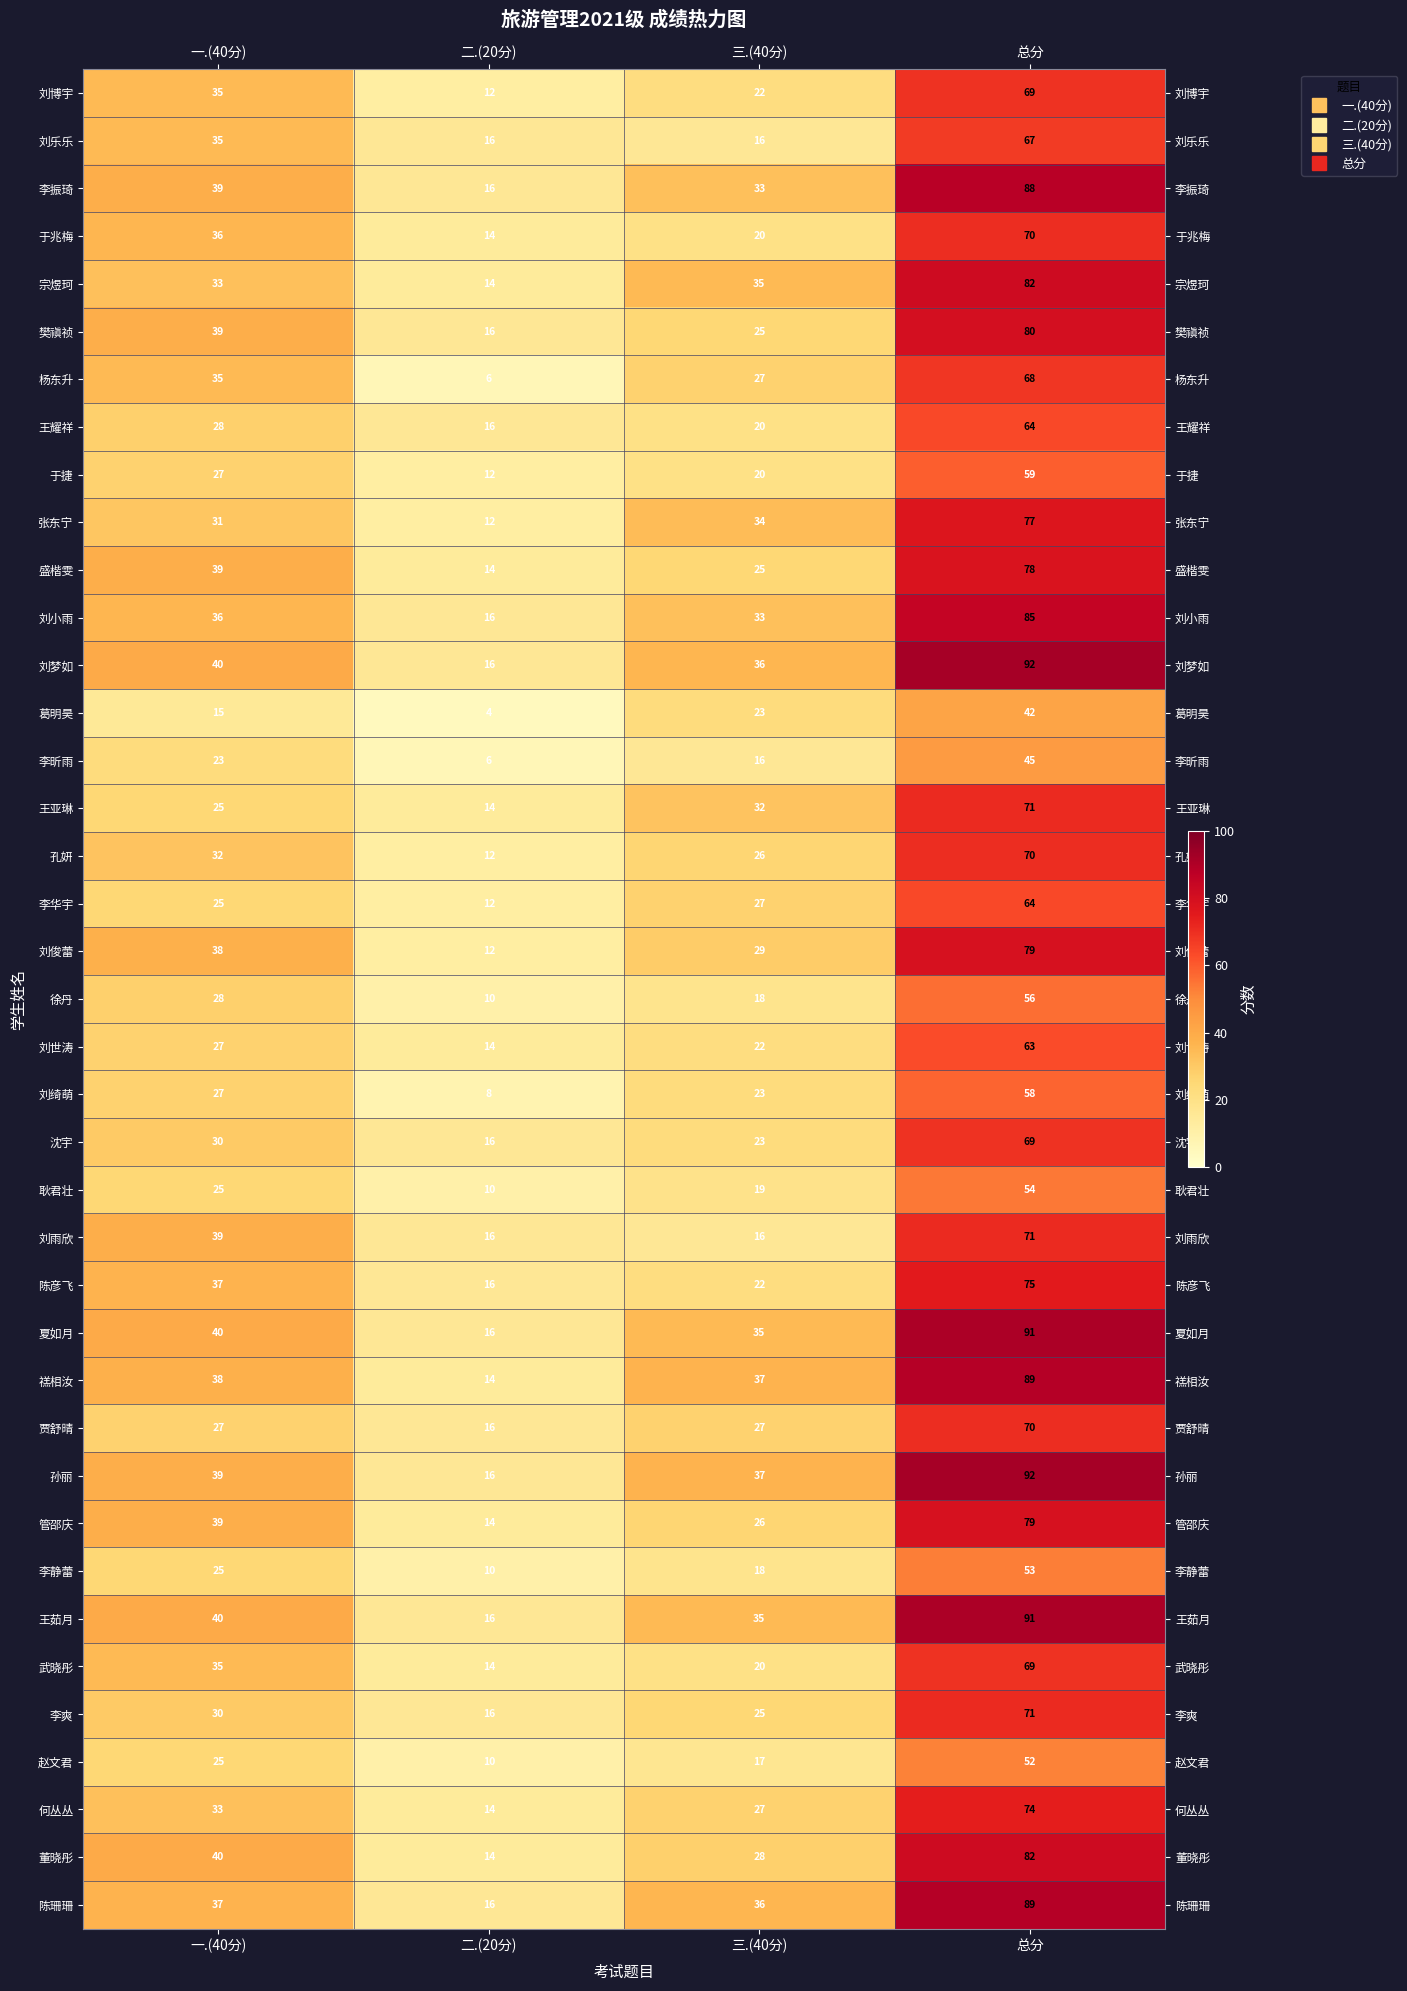

At how many categories does at least one series exceed 64?

1